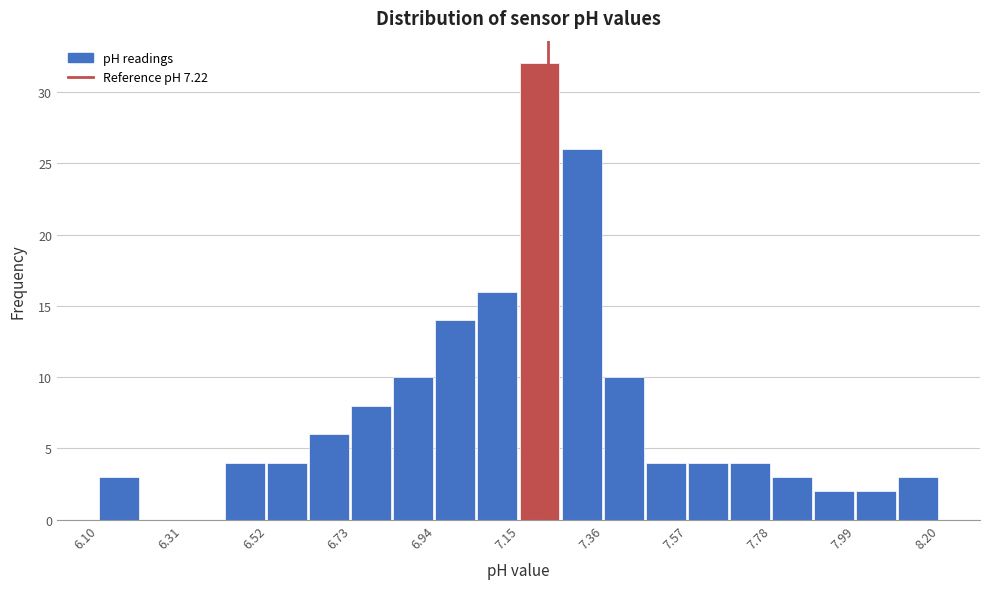

Read against the x-axis, roughly where is the centre of the tallest bar?

7.20